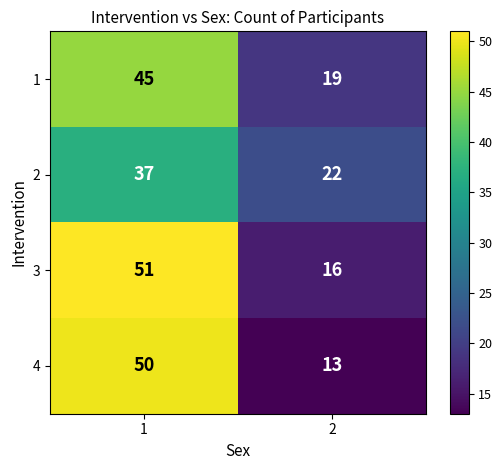

Reading right to left, extract all data points from this chart.

1: 2=19	1=45
2: 2=22	1=37
3: 2=16	1=51
4: 2=13	1=50